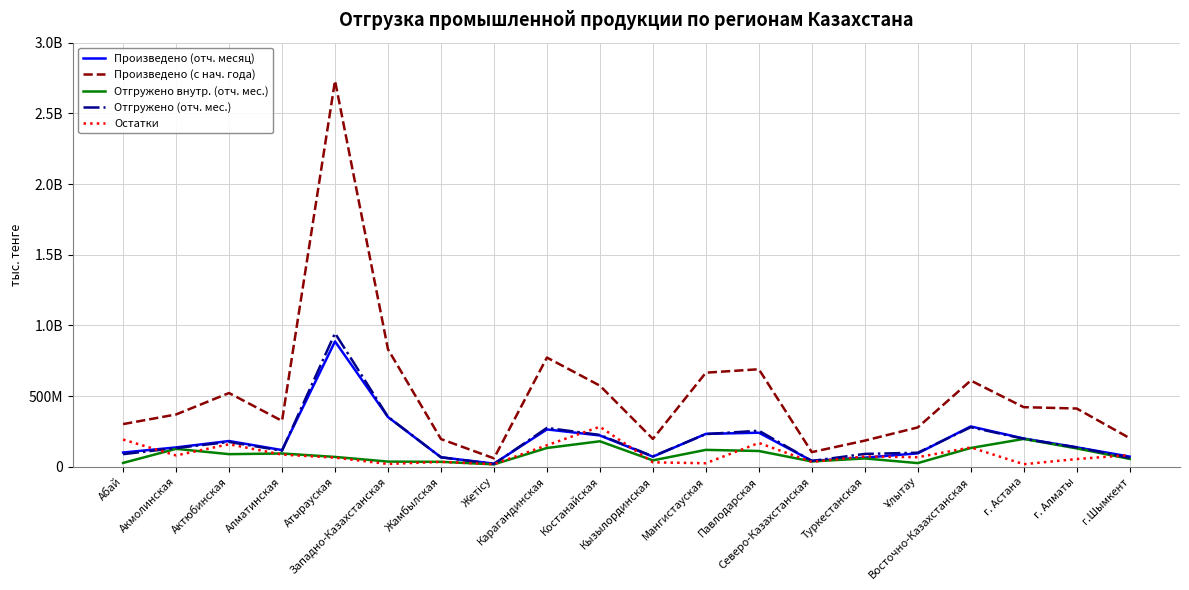

What is the label of the 18th point from the right?

Актюбинская